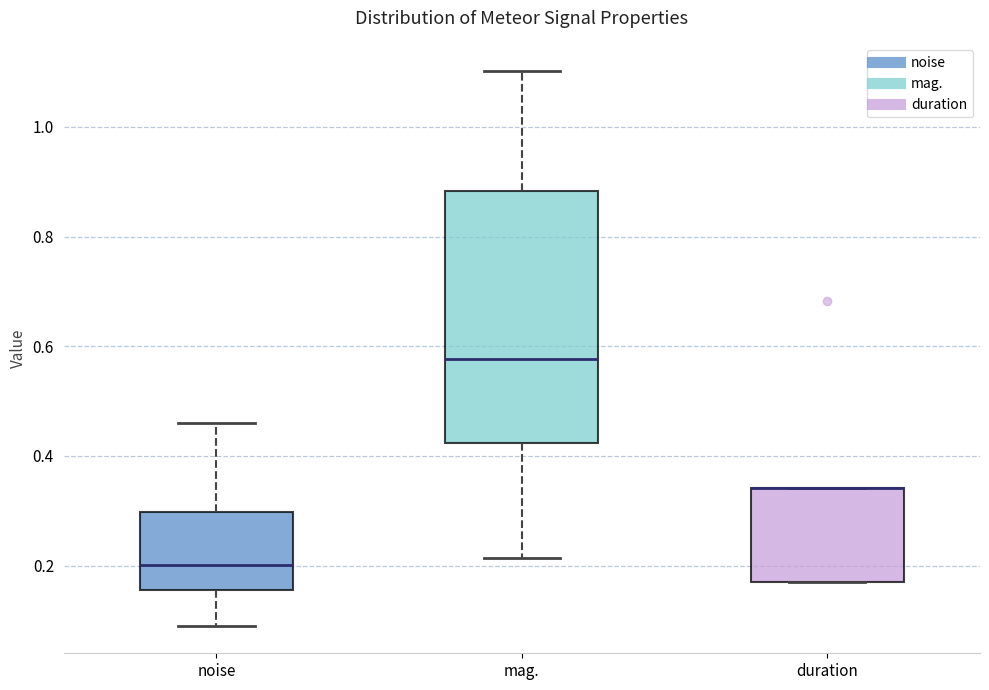

Reading left to right, read every box against the y-axis: the position of its median line, the range the box covers, and the ends of its whiskers. The values are not printed on the chart, so give them approximately, as read against the axis.

noise: median 0.20, box 0.16 to 0.30, whiskers 0.10 to 0.46
mag.: median 0.58, box 0.42 to 0.88, whiskers 0.22 to 1.10
duration: median 0.34 (drawn on the box's upper edge), box 0.18 to 0.34, whiskers 0.18 to 0.34